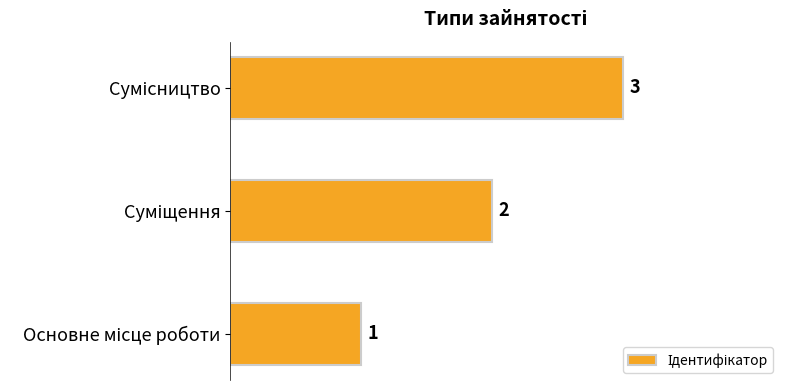

What is the smallest value displayed?

1